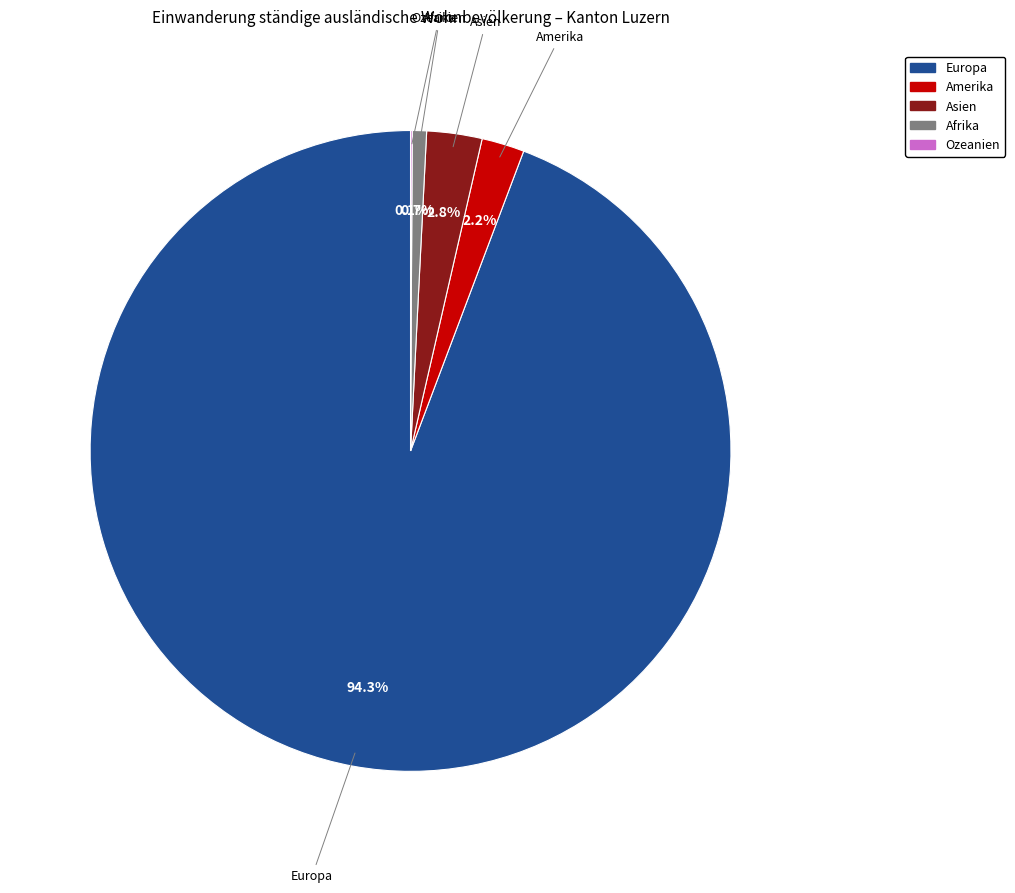

What is the largest slice in the pie chart?

Europa